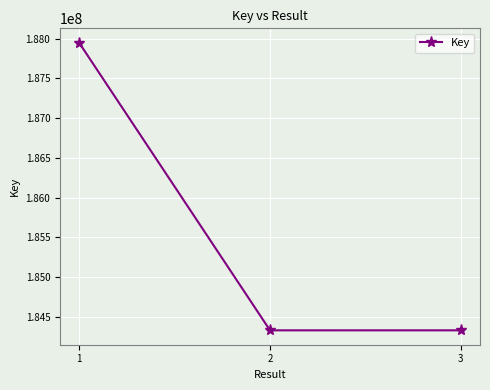

At which label does the data first exceed 184331919?

1